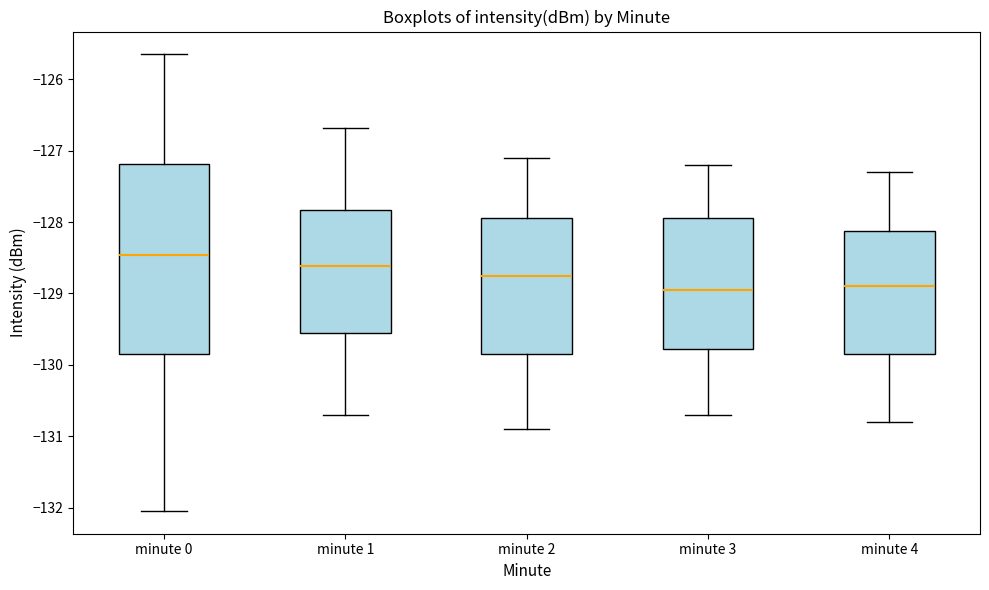

Reading left to right, read every box against the y-axis: the position of its median line, the range the box covers, and the ends of its whiskers. The values are not printed on the chart, so give them approximately, as read against the axis.

minute 0: median -128.5, box -129.8 to -127.2, whiskers -132.0 to -125.7
minute 1: median -128.6, box -129.5 to -127.8, whiskers -130.7 to -126.7
minute 2: median -128.7, box -129.8 to -127.9, whiskers -130.9 to -127.1
minute 3: median -128.9, box -129.8 to -127.9, whiskers -130.7 to -127.2
minute 4: median -128.9, box -129.8 to -128.1, whiskers -130.8 to -127.3